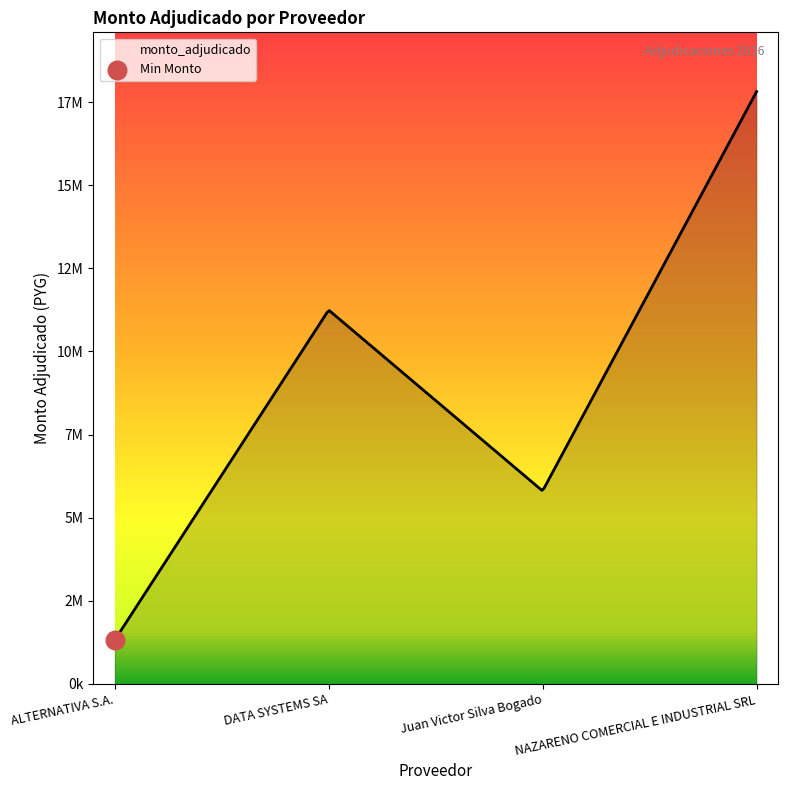

What is the change in value from DATA SYSTEMS SA to NAZARENO COMERCIAL E INDUSTRIAL SRL?

+6569471